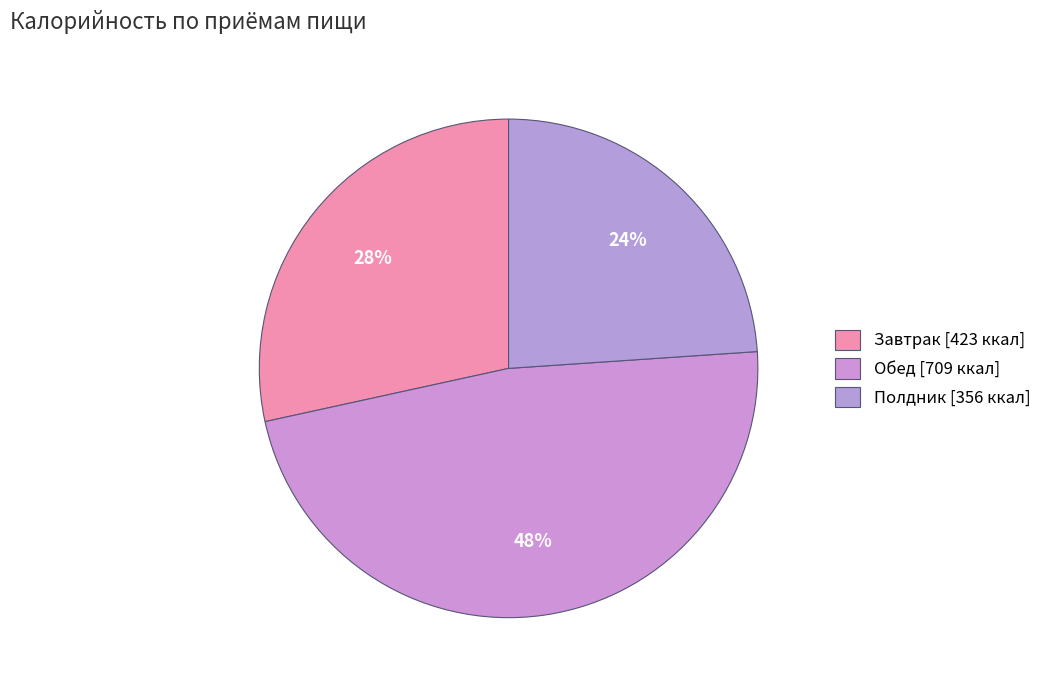

Is there any slice that represents more than half of the pie?

No